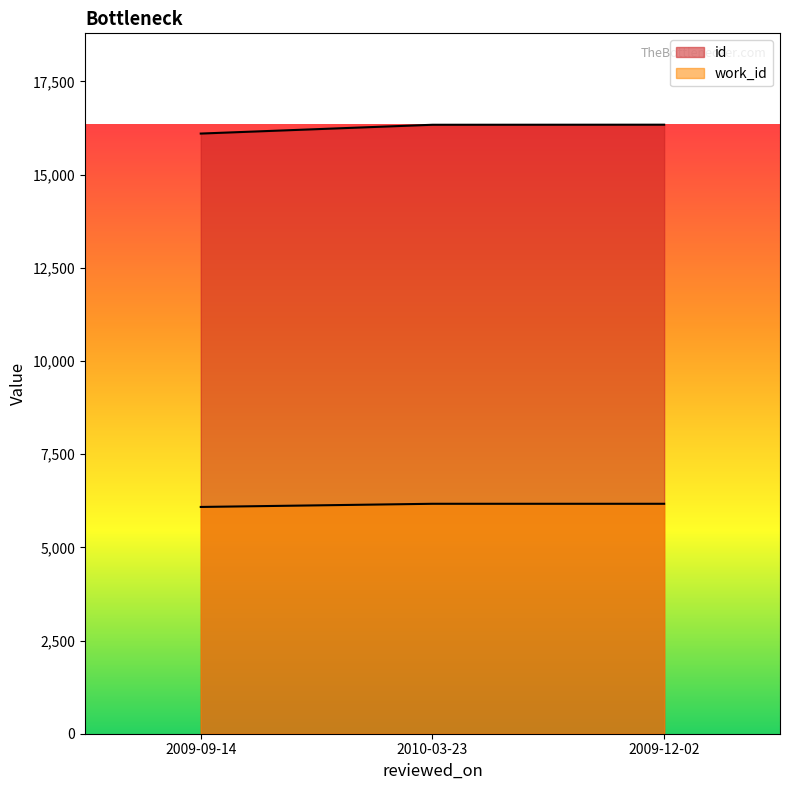

What are all the series names shown in the legend?

id, work_id